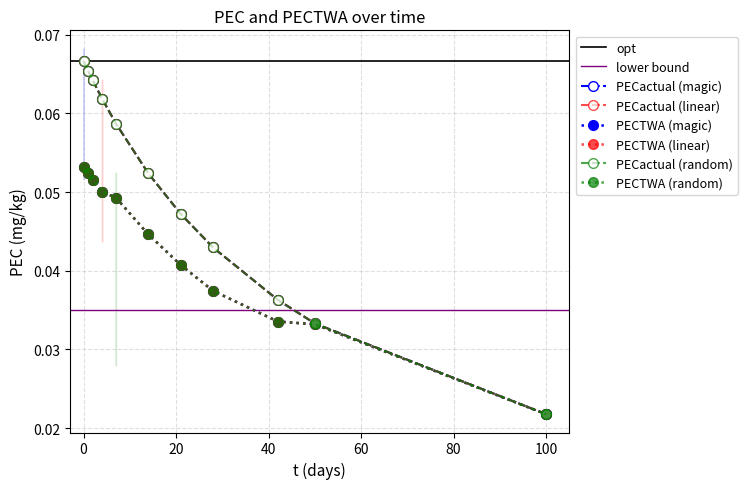

The PECactual (mg/kg) series shows 0.0 at 7. True or false?

False